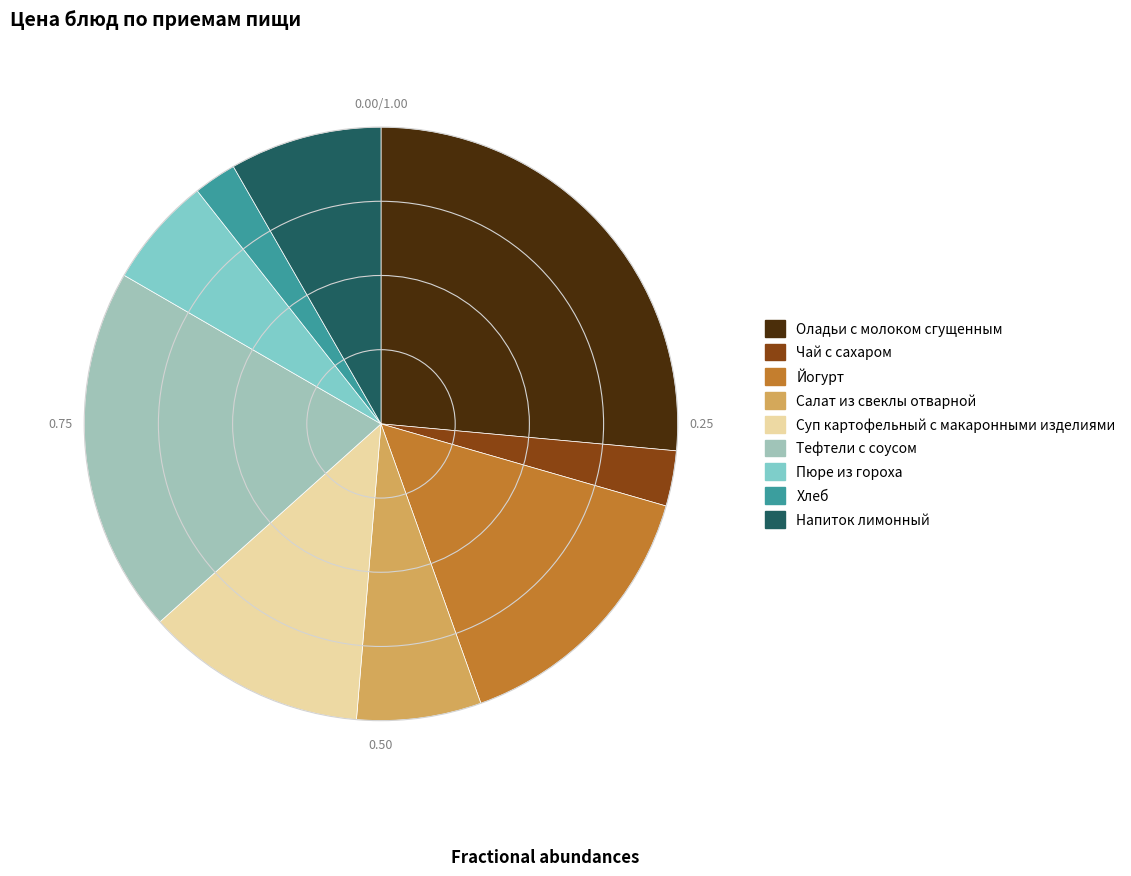

To the nearest percent, what is the difference between the Хлеб and Напиток лимонный slice percentages?

6%